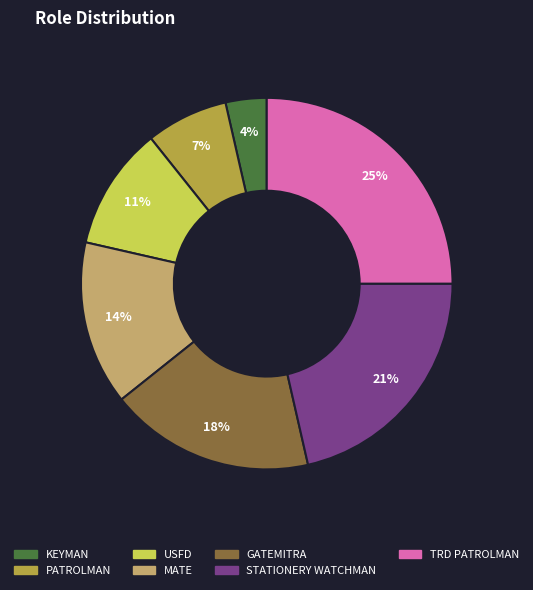

Between STATIONERY WATCHMAN and PATROLMAN, which is larger?

STATIONERY WATCHMAN